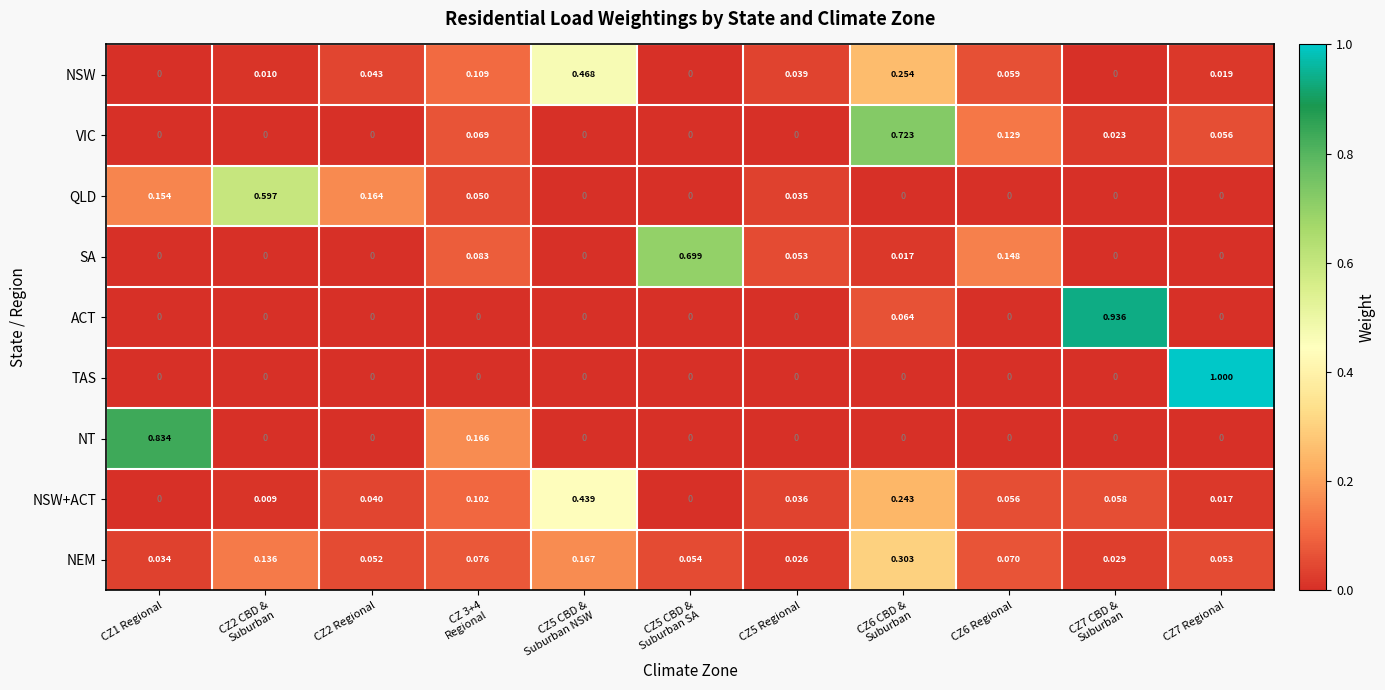

Which series has the largest range (max minus min)?

TAS